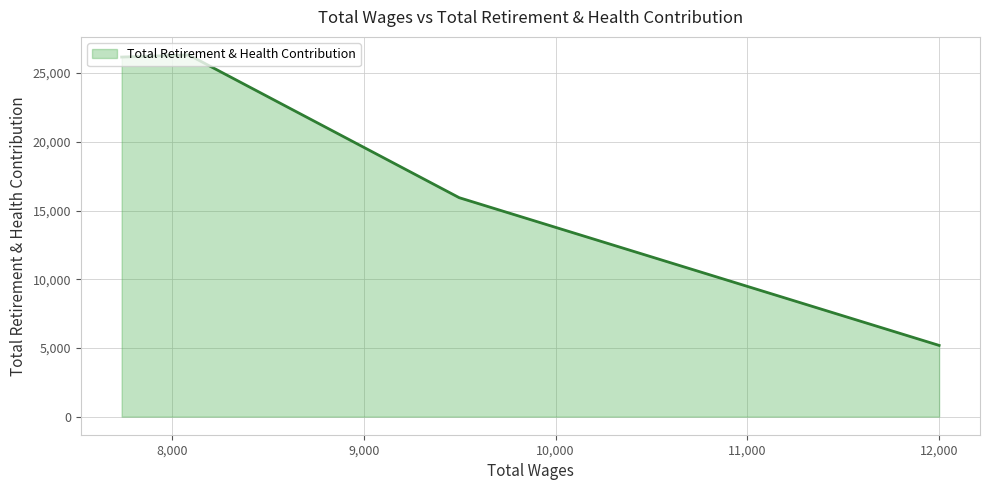

What is the label of the 5th point from the left?

12,000